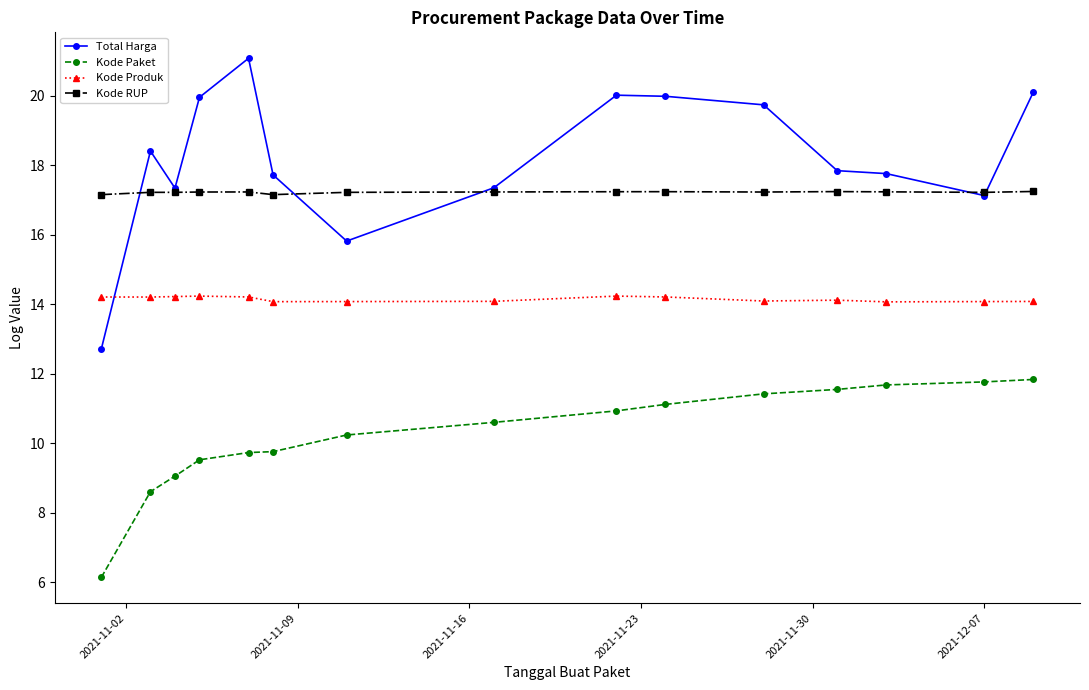

What is the greatest value displayed?

21.1